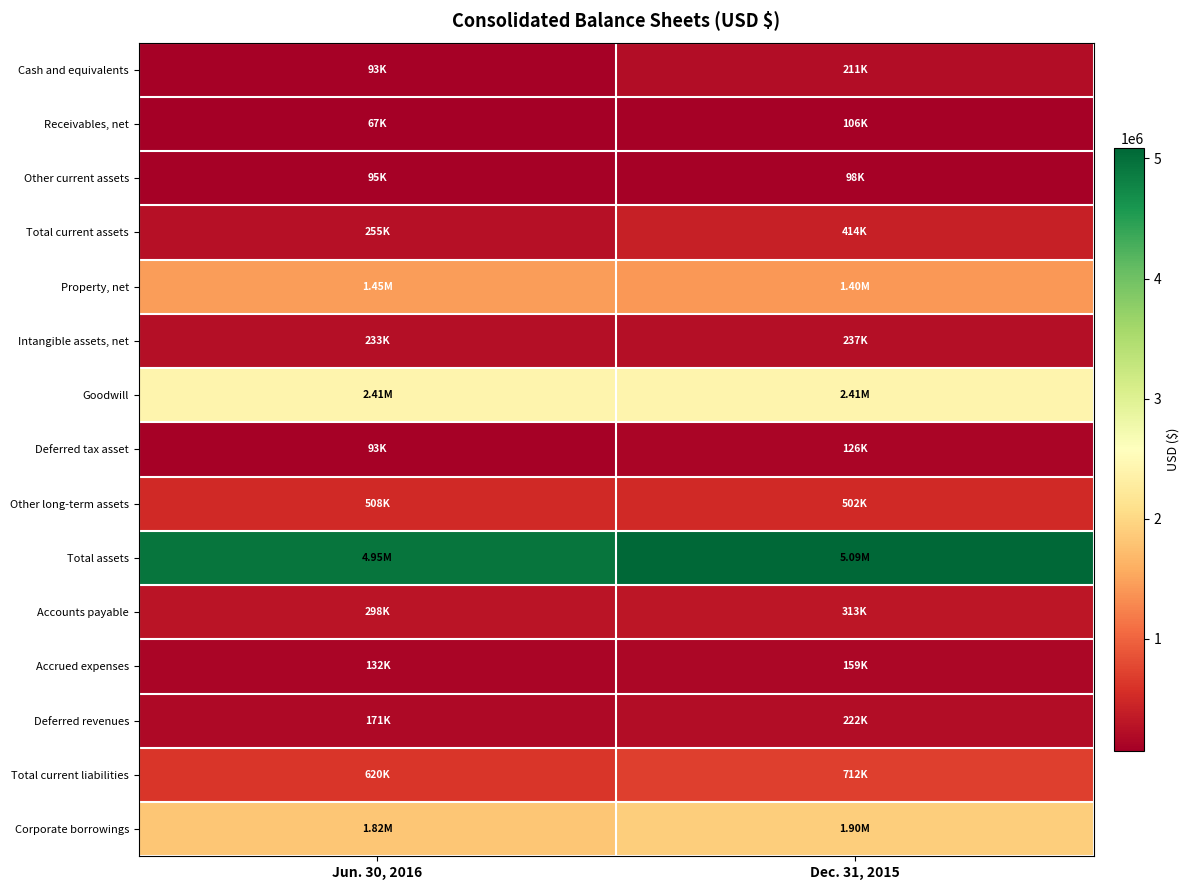

Which series has the largest total across all categories?

Total assets